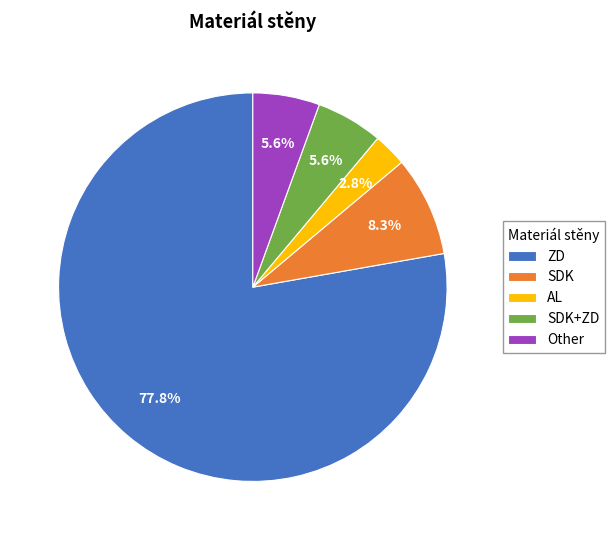

To the nearest percent, what percentage of the pie is ZD?

78%